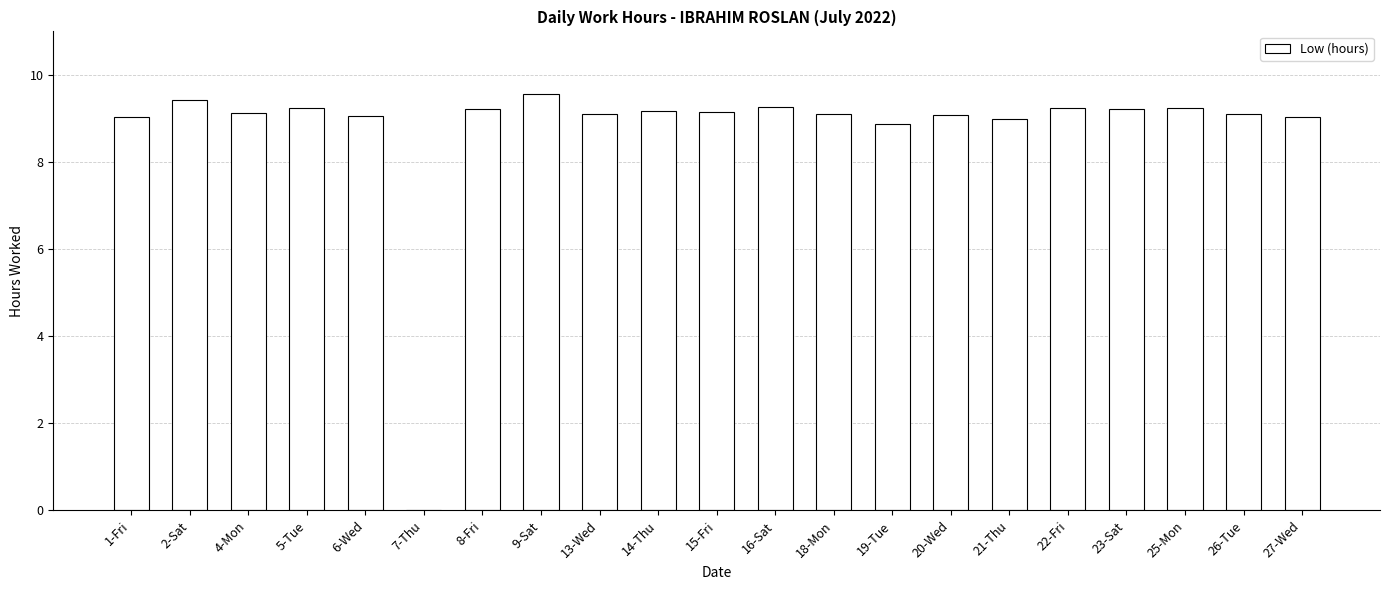

What is the change in value from 9-Sat to 13-Wed?

-0.5